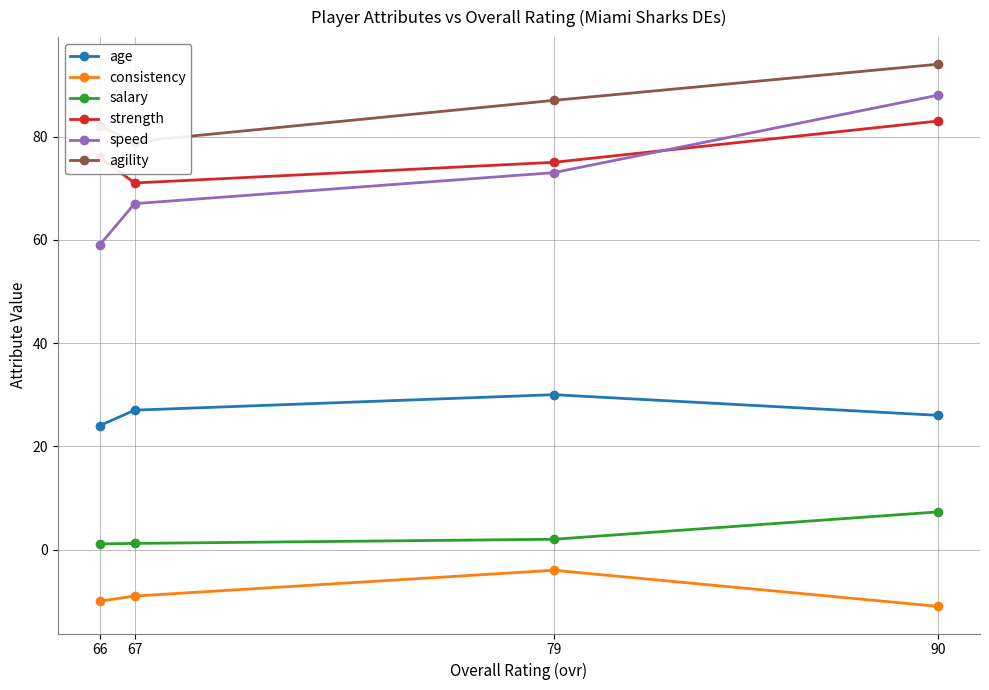

What is the sum of the strength values at 66 and 90?

159.0